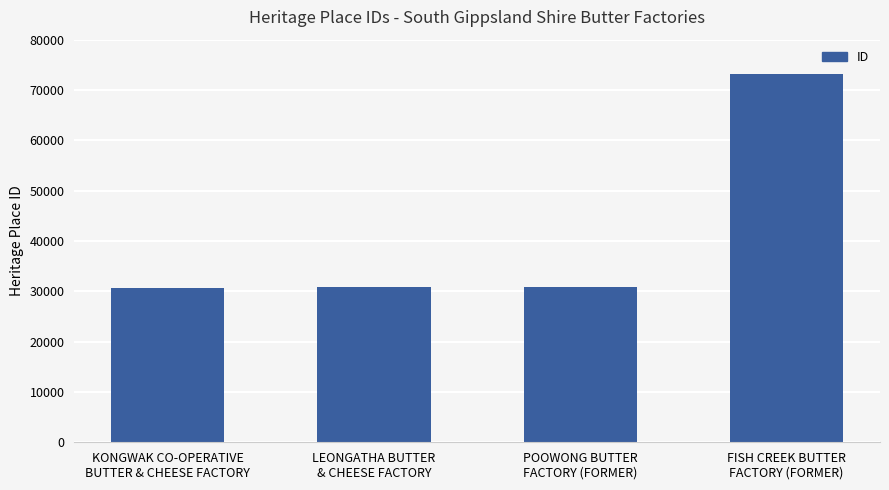

The value at KONGWAK CO-OPERATIVE
BUTTER & CHEESE FACTORY is 30652. True or false?

True